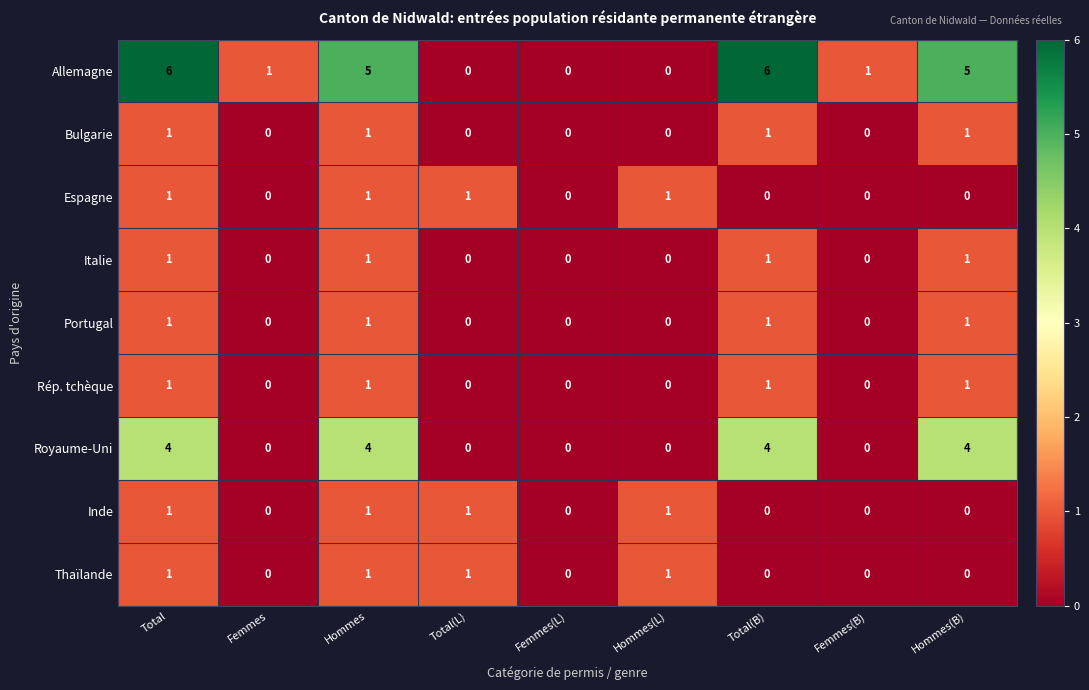

How many data points in Inde are above 0?

4